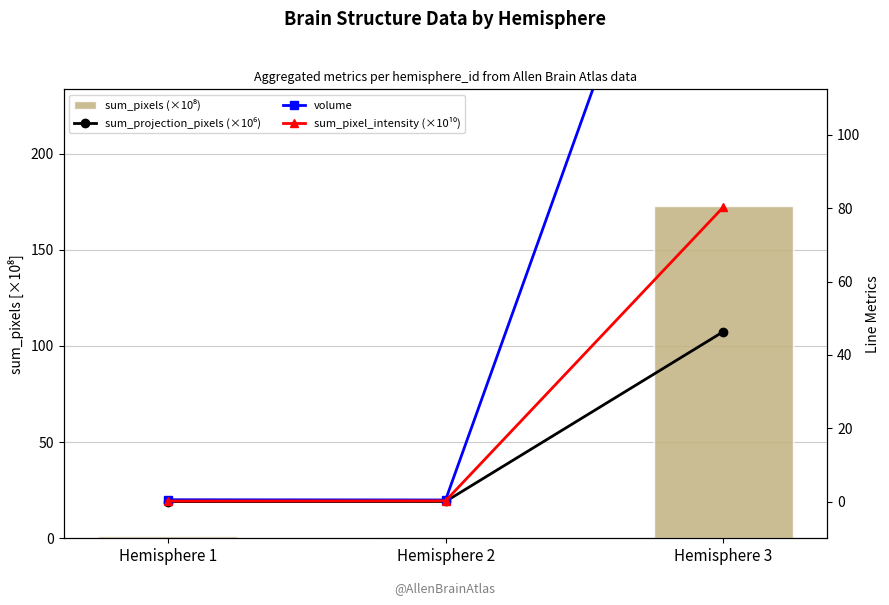

What is the difference between the volume values at Hemisphere 3 and Hemisphere 2?

211.2